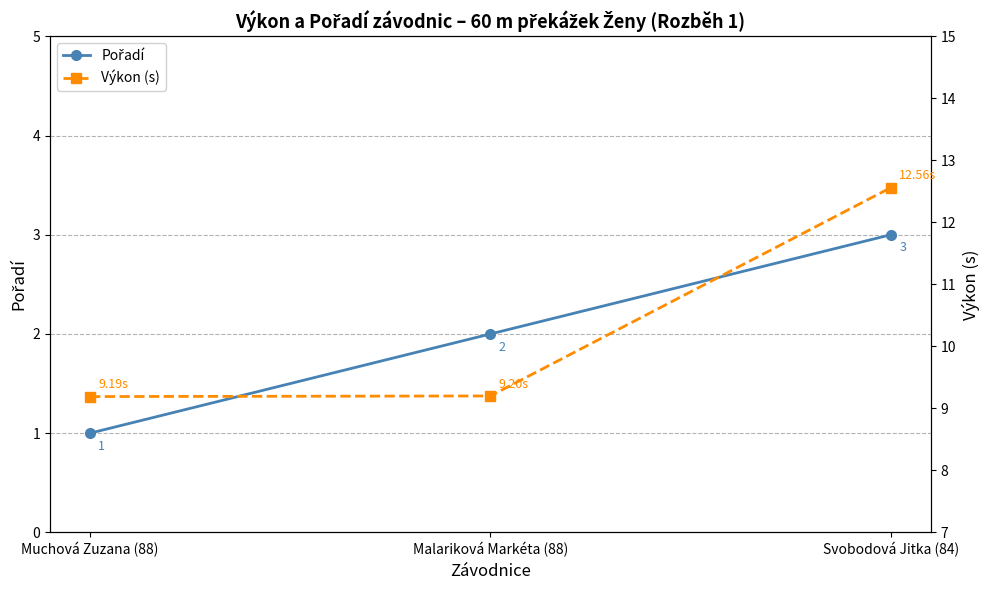

Reading right to left, extract all data points from this chart.

Pořadí: Svobodová Jitka (84)=3.0	Malariková Markéta (88)=2.0	Muchová Zuzana (88)=1.0
Výkon (s): Svobodová Jitka (84)=12.6	Malariková Markéta (88)=9.2	Muchová Zuzana (88)=9.2